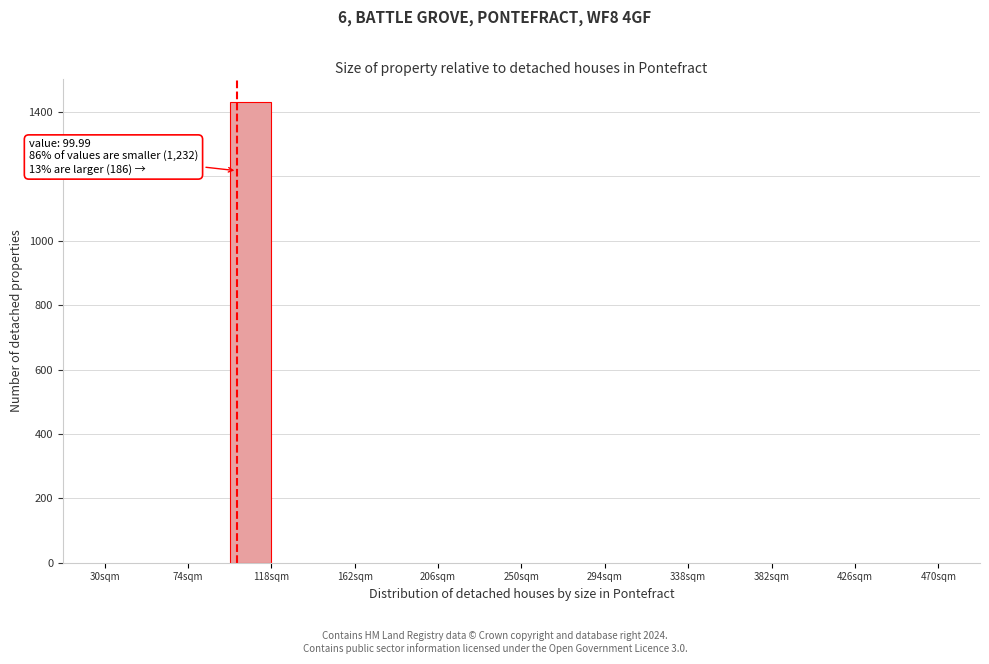

Over which range of the x-axis is the bar tallest?

96 to 118